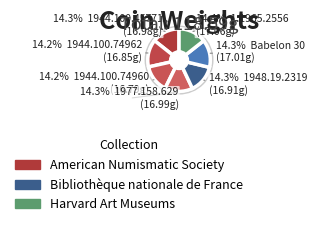

Rank the categories by value from lowest to highest.

1944.100.74960, 1944.100.74962, 1948.19.2319, 1944.100.45771, 1977.158.629, Babelon 30, 1.1965.2556